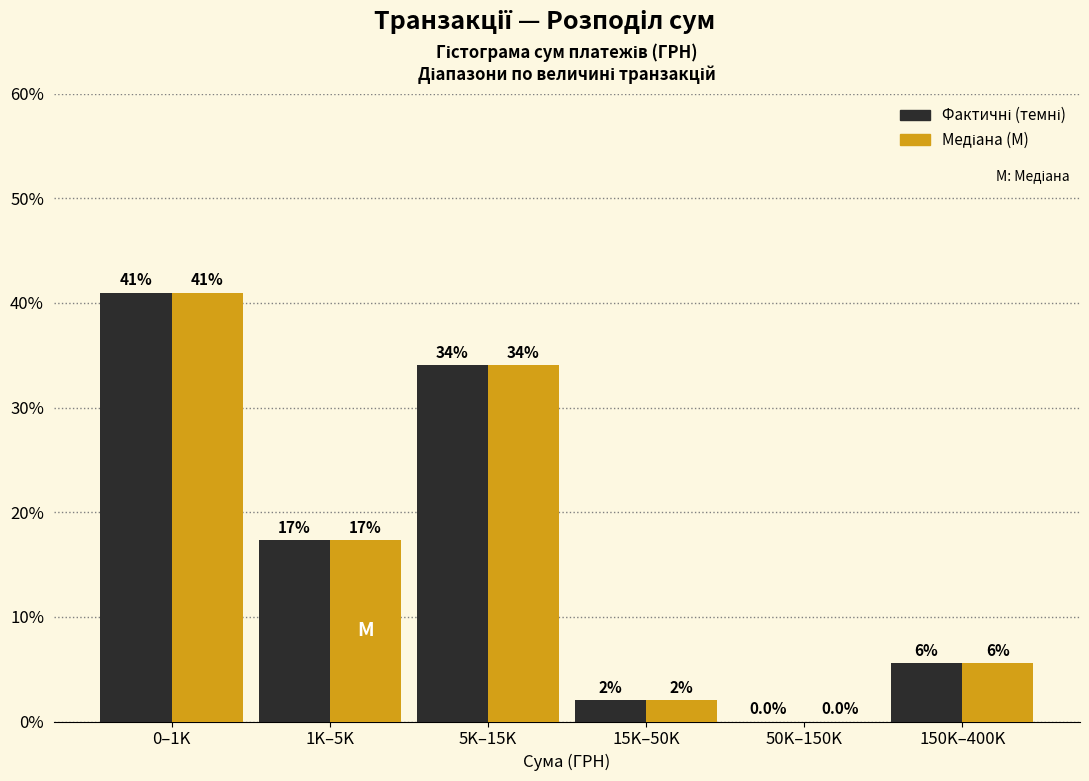

At which category is the sum across all series the highest?

0–1K